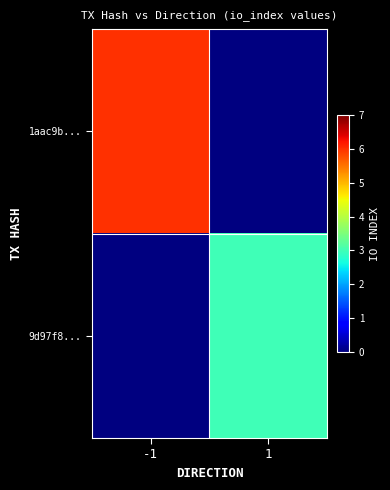

Rank the series by their maximum value, from highest to lowest.

1aac9b..., 9d97f8...